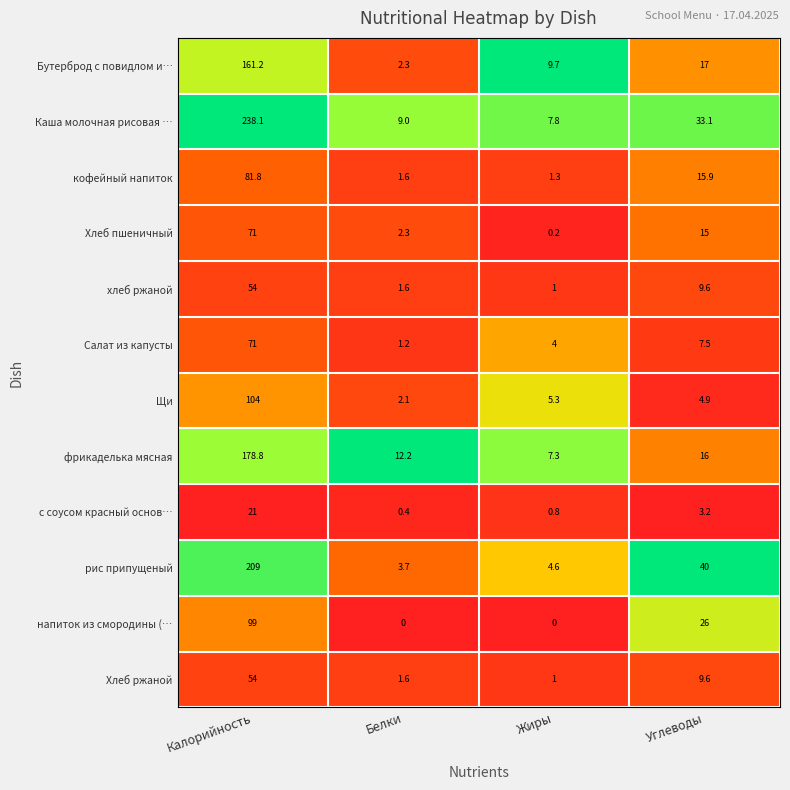

What is the minimum value for Бутерброд с повидлом и…?

2.3